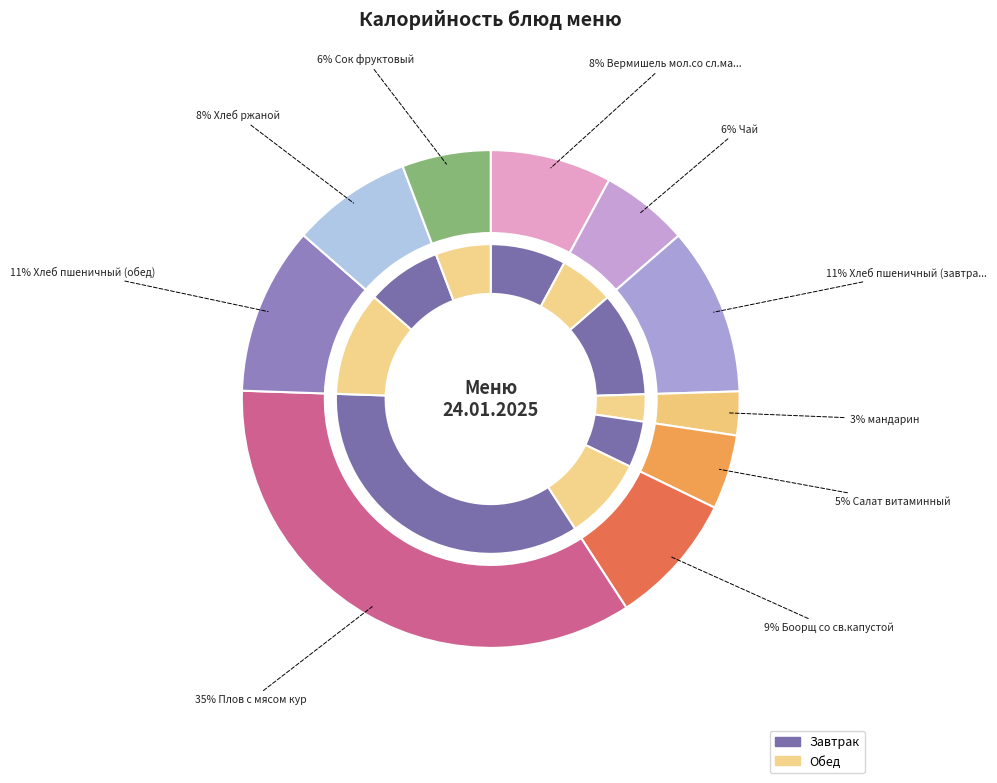

Does Хлеб пшеничный (обед) represent more than half of the total?

No